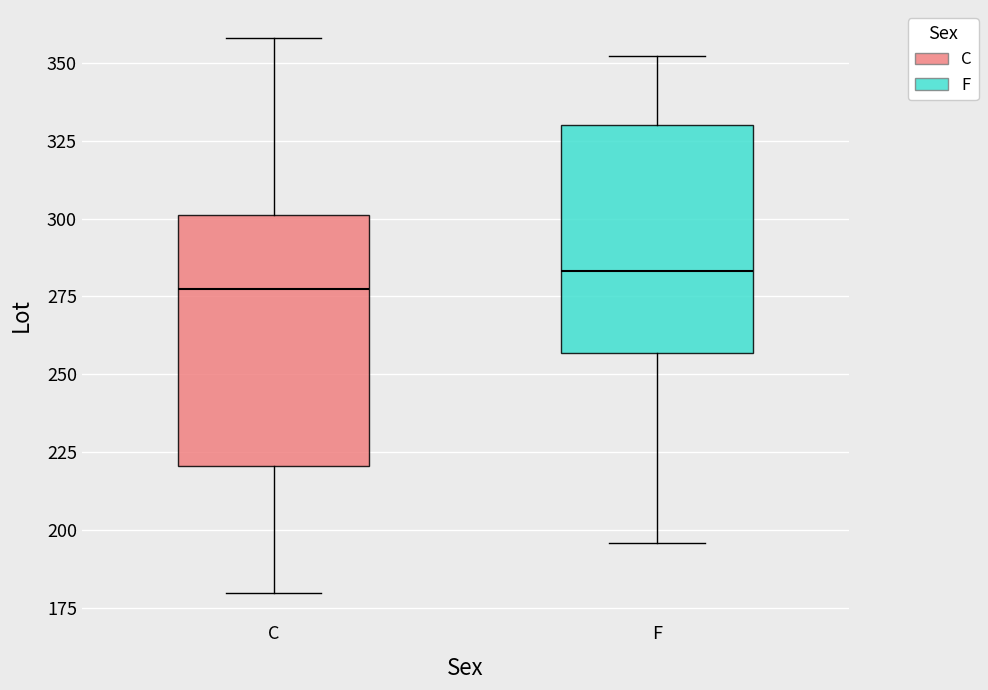

Reading left to right, read every box against the y-axis: the position of its median line, the range the box covers, and the ends of its whiskers. The values are not printed on the chart, so give them approximately, as read against the axis.

C: median 280, box 220 to 300, whiskers 180 to 360
F: median 285, box 255 to 330, whiskers 195 to 350